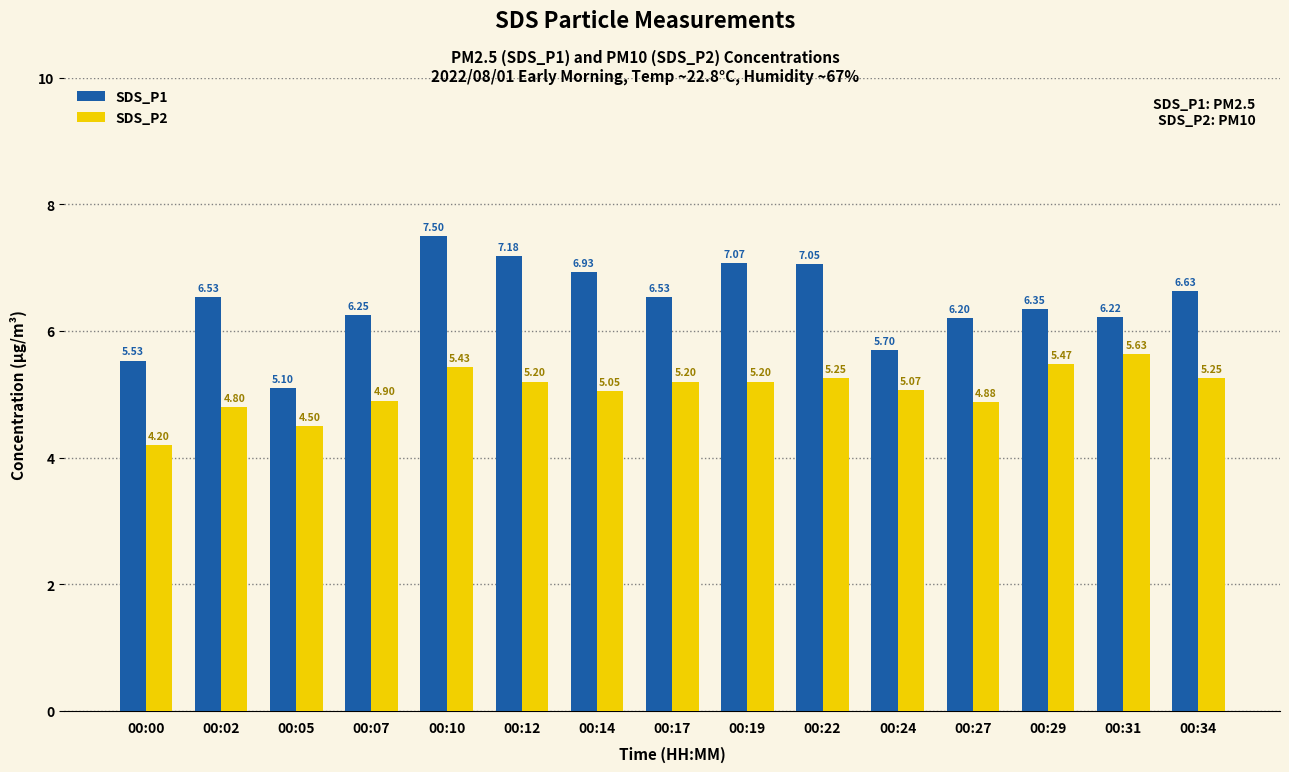

What is the difference between the highest and lowest values at 00:29?

0.9